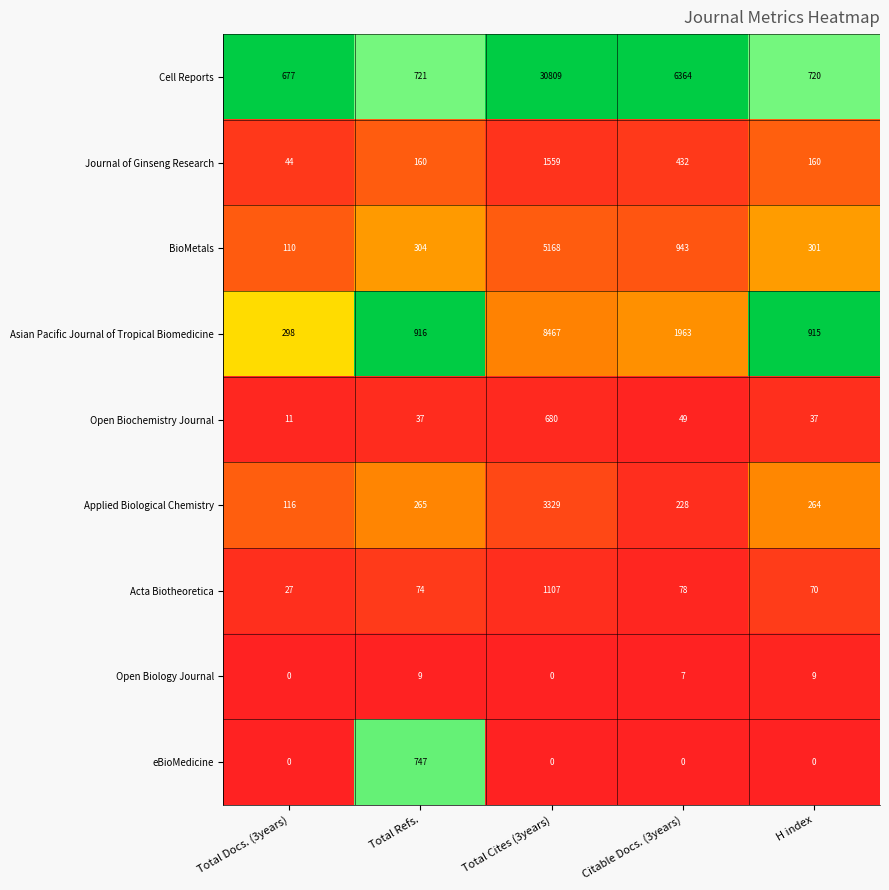

What is the sum of the Open Biology Journal values at Total Refs. and Total Docs. (3years)?

9